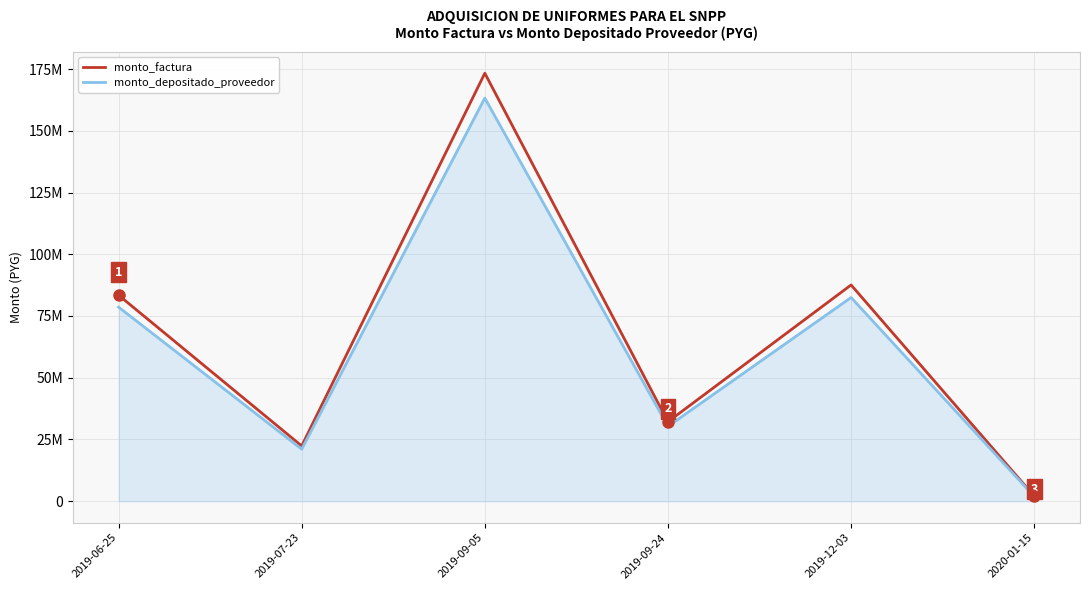

True or false: monto_factura has more than 0 points higher than both neighbors.

True